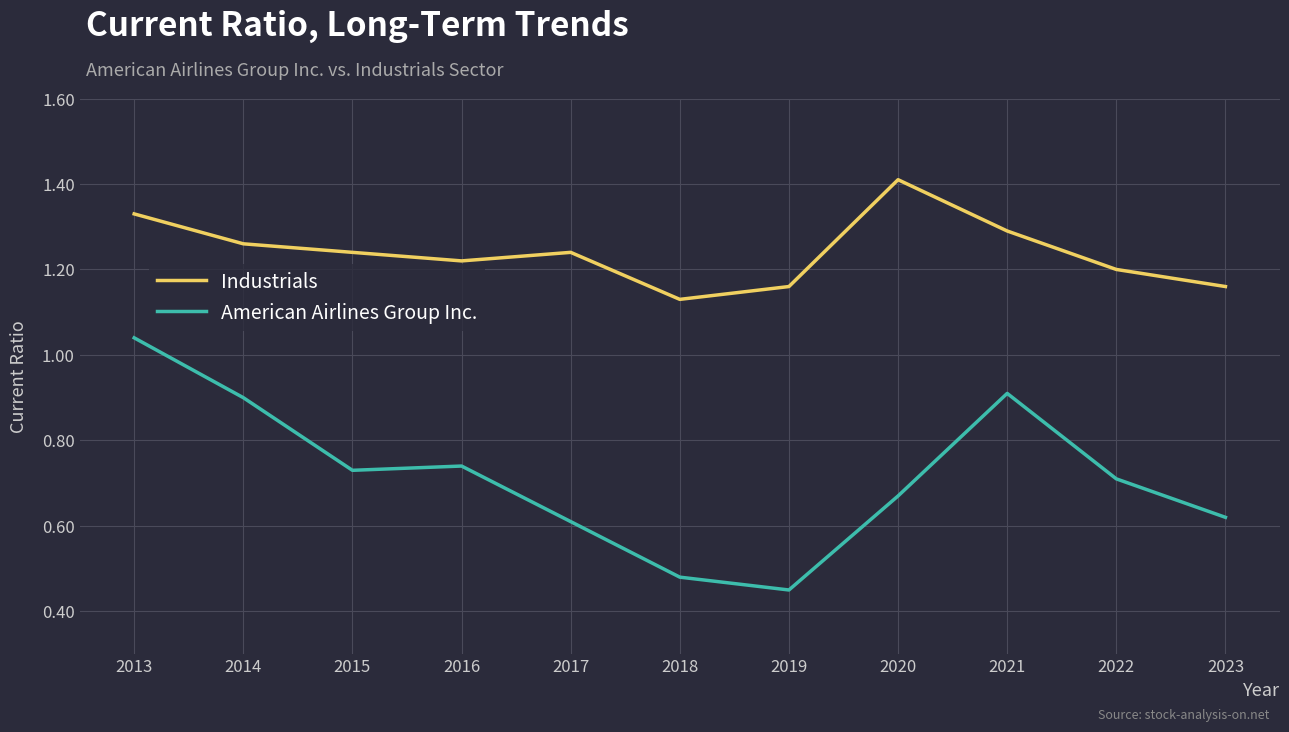

What is the total value across all series at 2020?

2.1